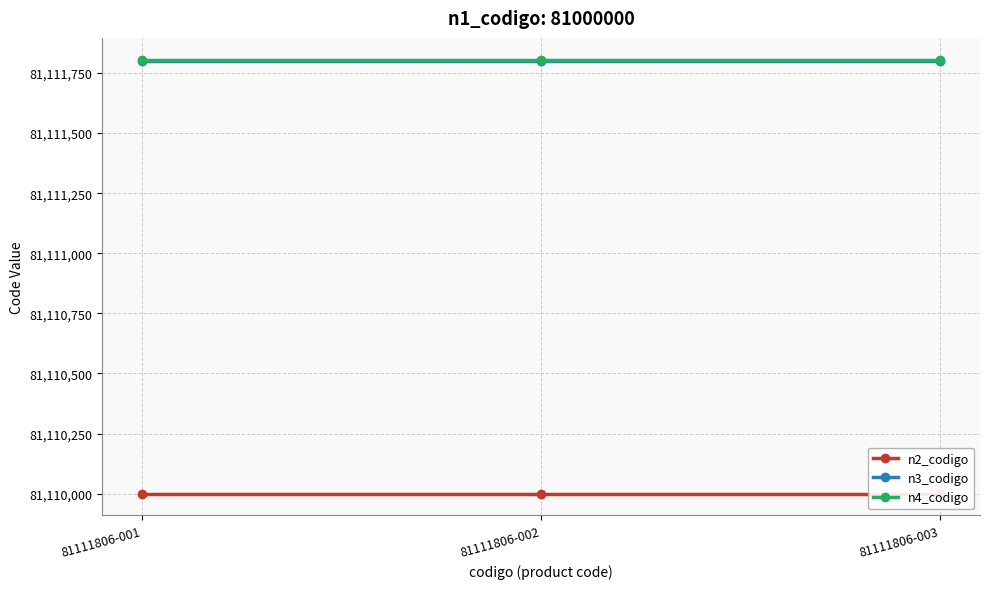

What is the value of the n4_codigo point at the 2nd from the left?

81111806